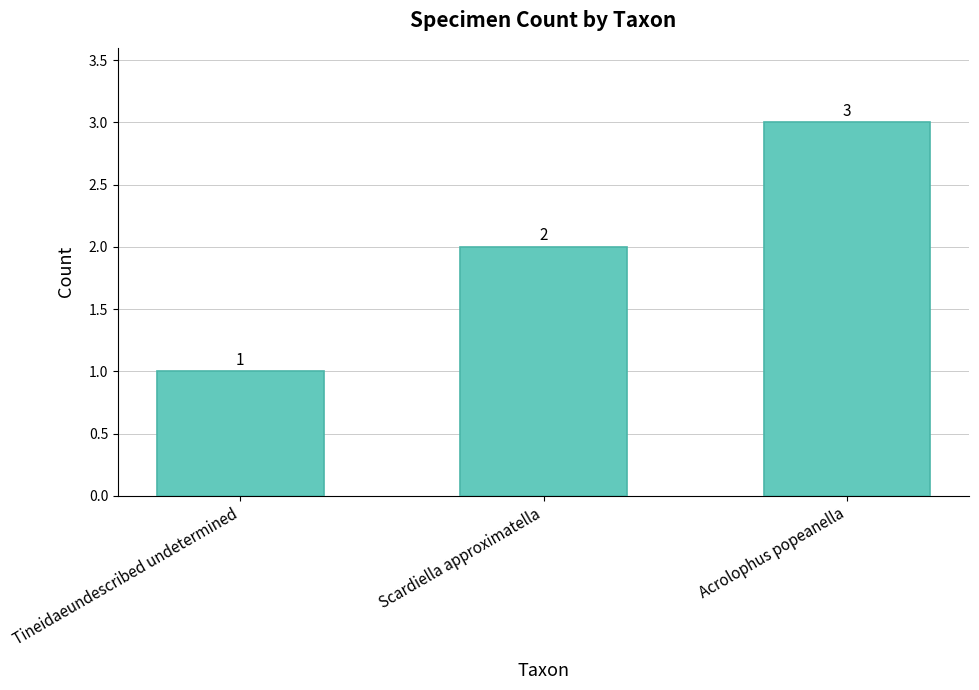

Are the bars grouped side by side (vs. stacked)?

No